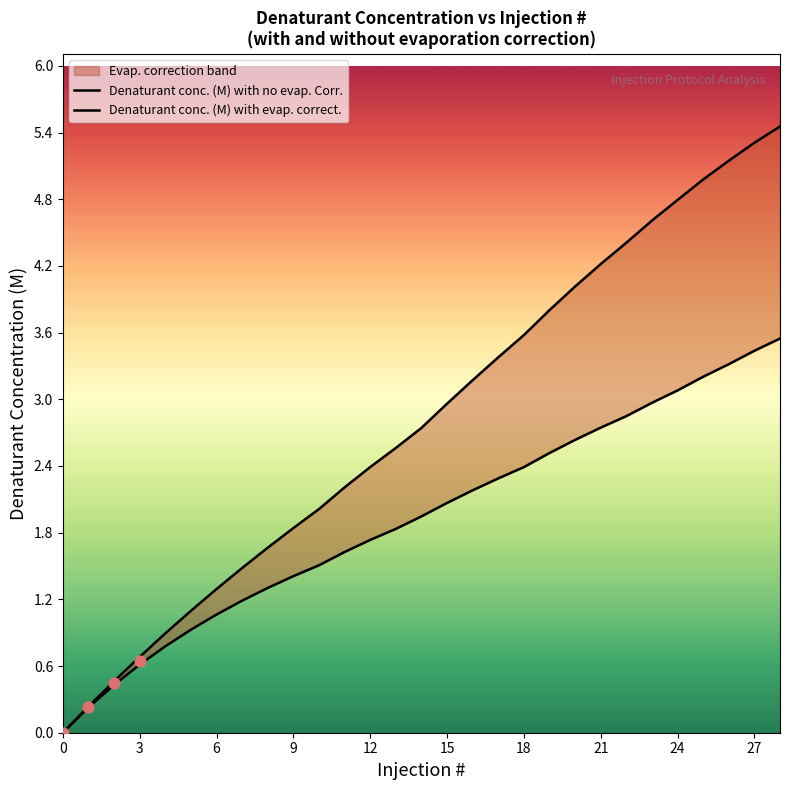

At which category is the sum across all series the highest?

28